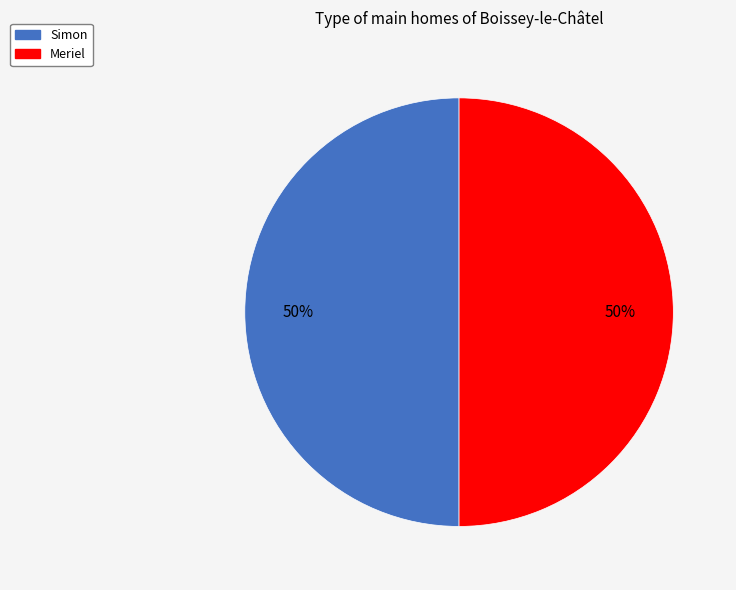

Do Meriel and Simon together represent more than half of the pie?

Yes